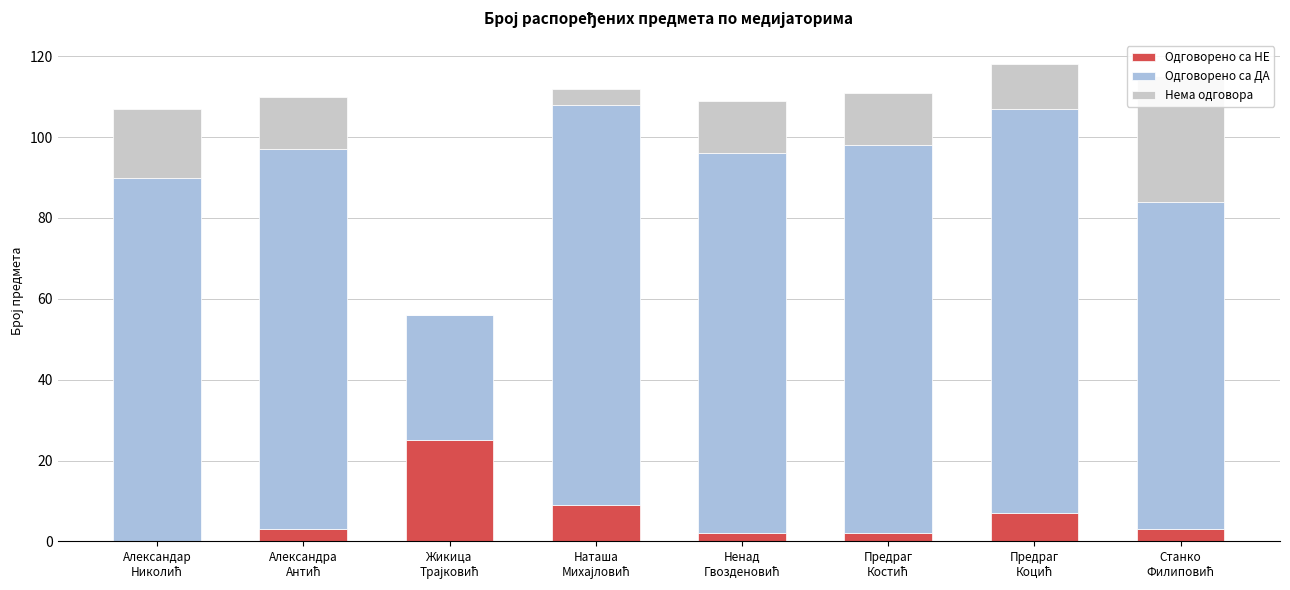

How many bars are there in total?

24